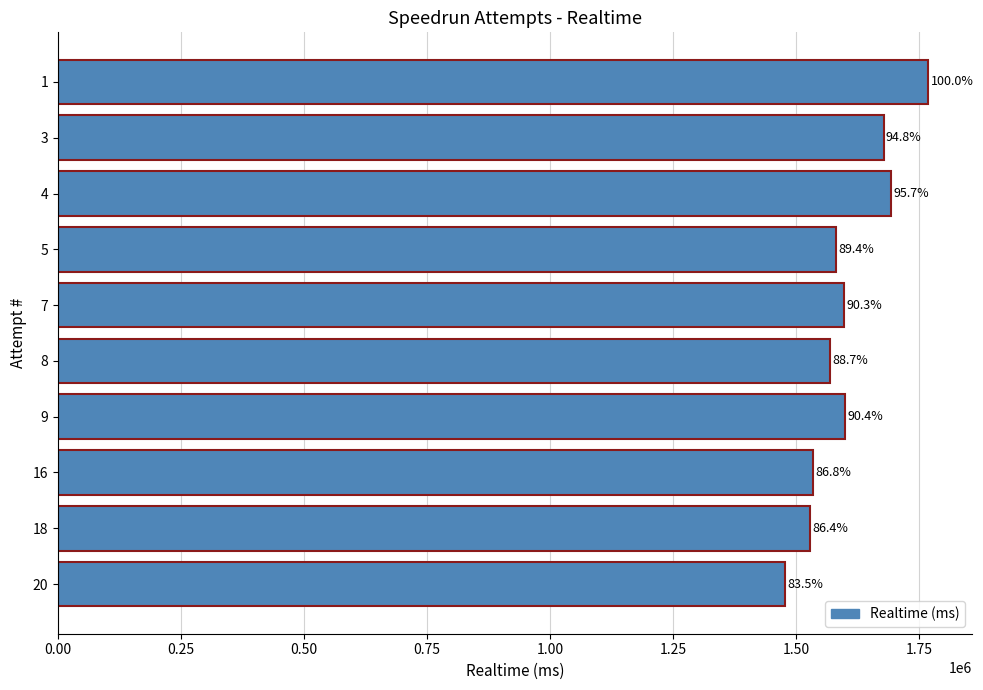

Are the bars horizontal?

Yes